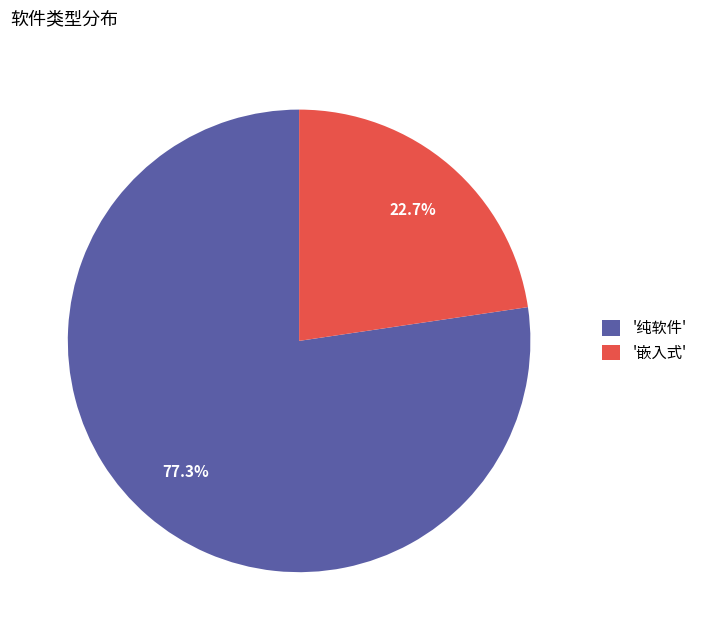

What portion of the pie excludes '嵌入式'?

77.3%